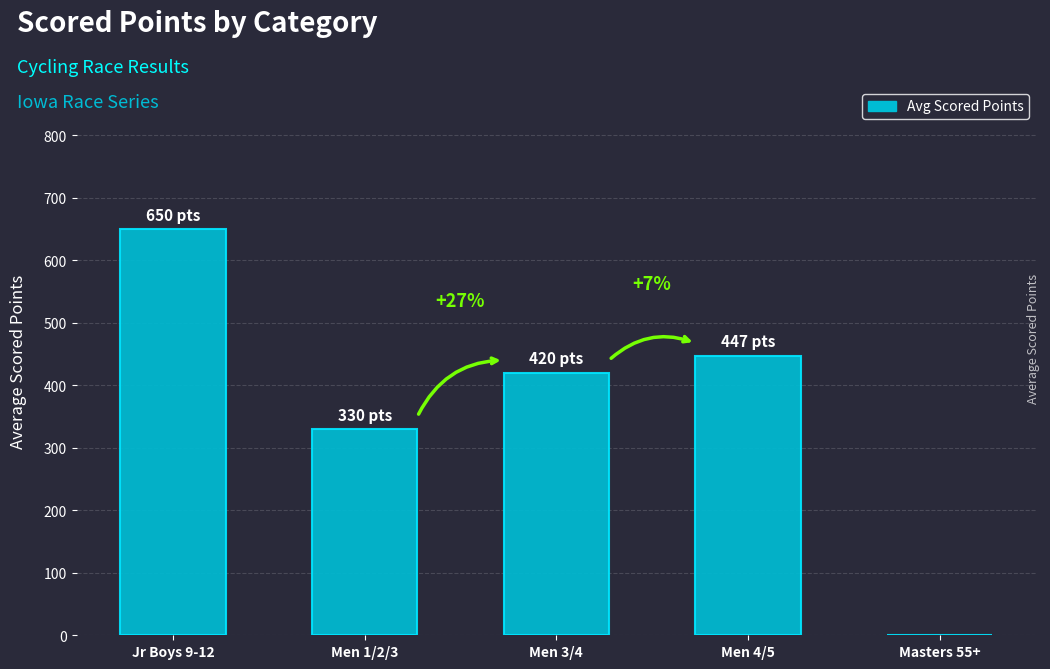

Which has a higher value, Men 1/2/3 or Jr Boys 9-12?

Jr Boys 9-12